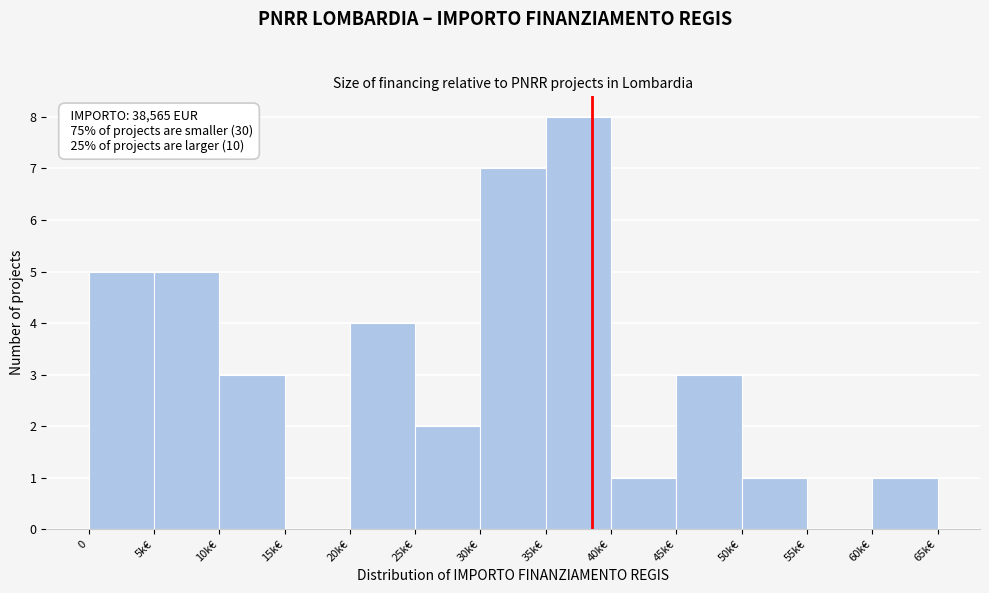

Reading left to right, extract all data points from this chart.

0=5	5k€=5	10k€=3	15k€=0	20k€=4	25k€=2	30k€=7	35k€=8	40k€=1	45k€=3	50k€=1	55k€=0	60k€=1